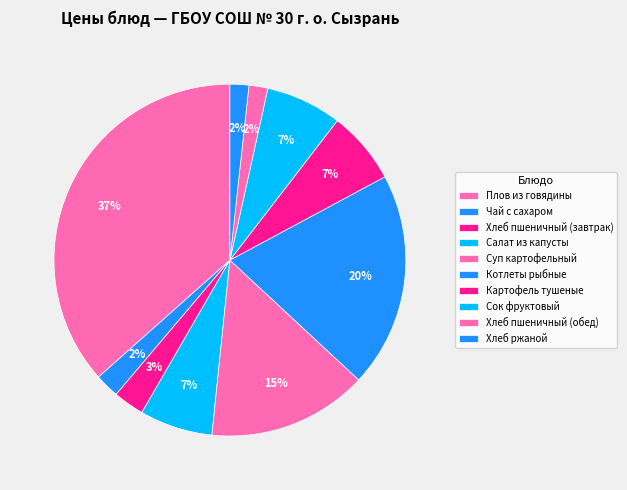

What is the total percentage of Хлеб пшеничный (обед) and Чай с сахаром?

4.0%